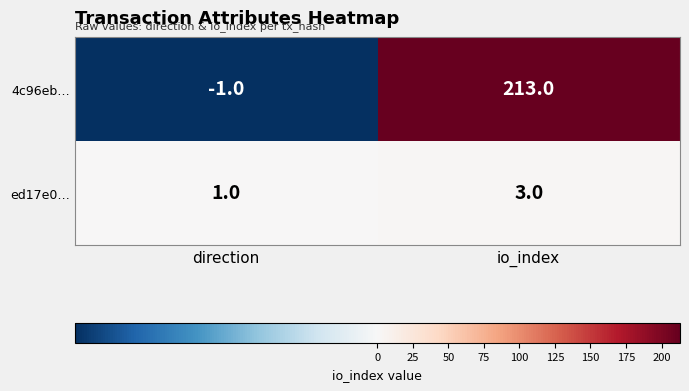

Rank the series by their average value, from lowest to highest.

ed17e0…, 4c96eb…